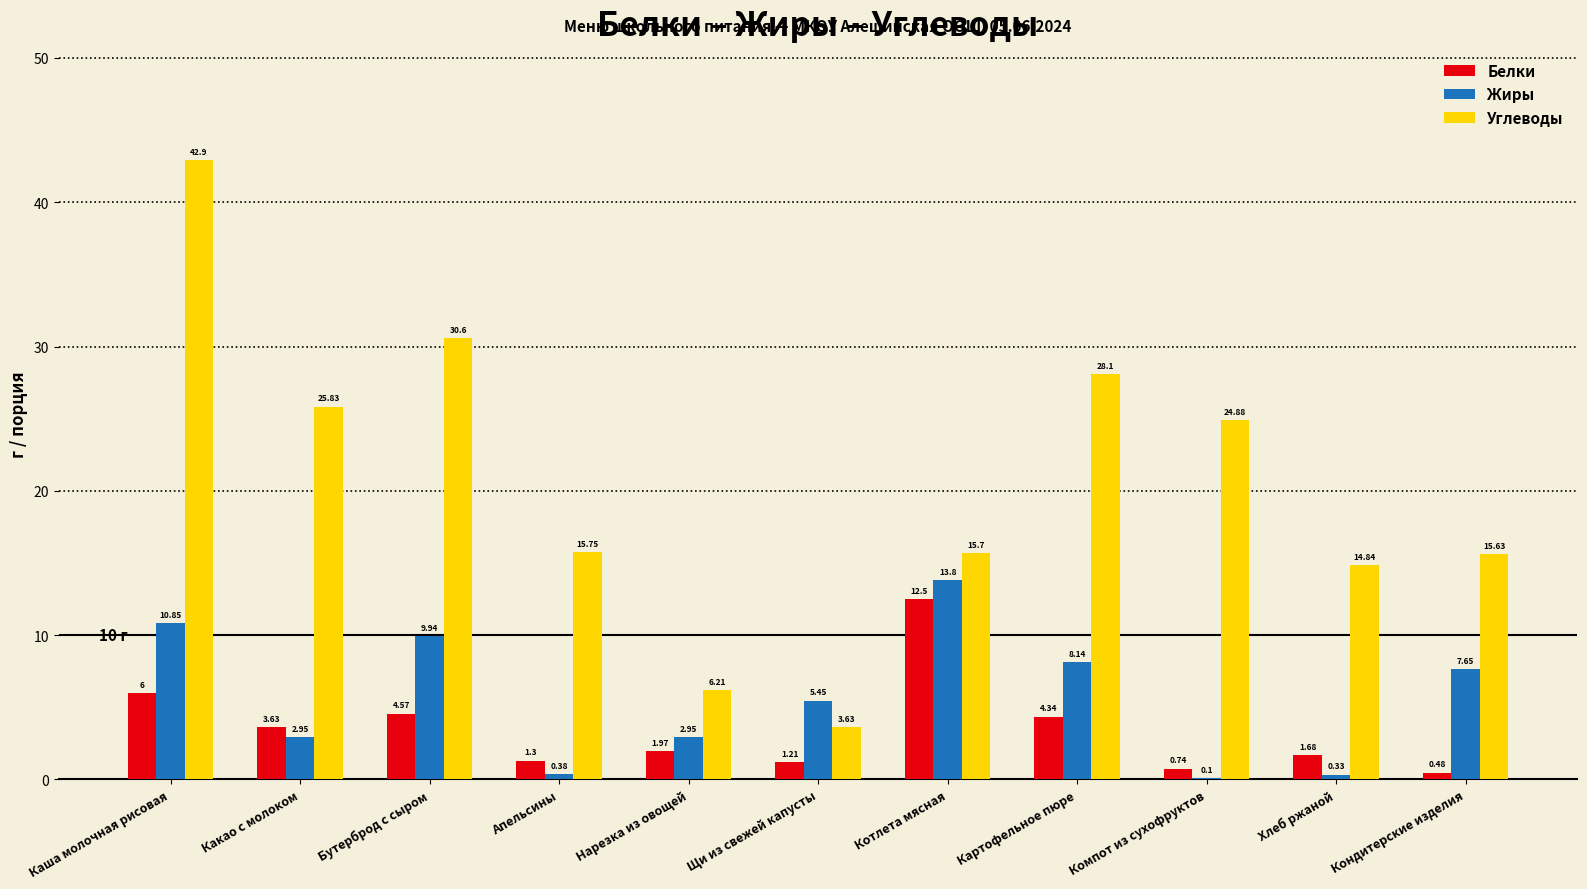

Read the Углеводы value at Бутерброд с сыром.

30.6